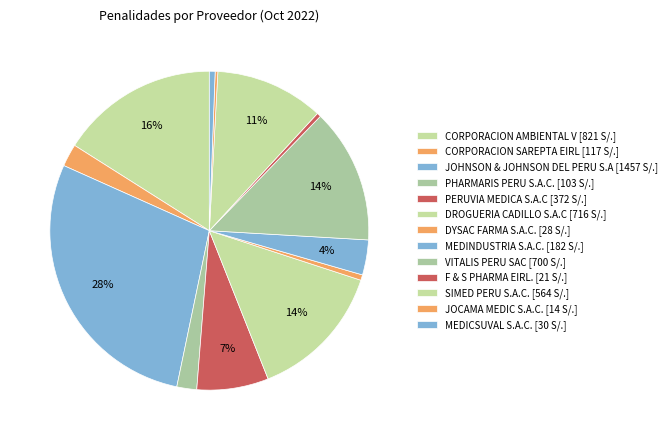

What percentage is the CORPORACION AMBIENTAL V slice, to the nearest percent?

16%